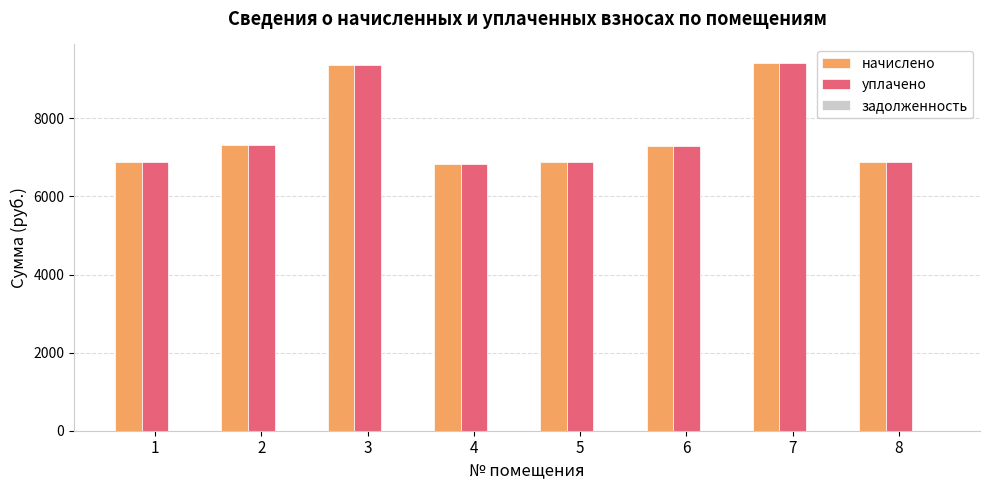

How many categories are shown in the chart?

8